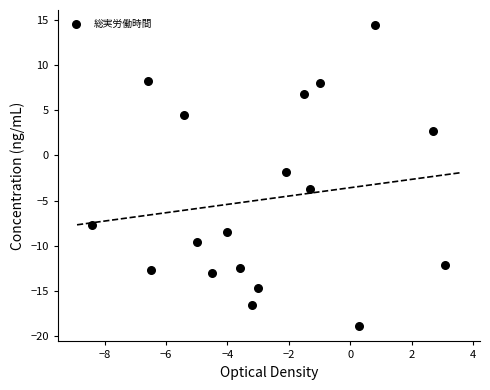

What is the range of Y values (max minus min)?

33.3